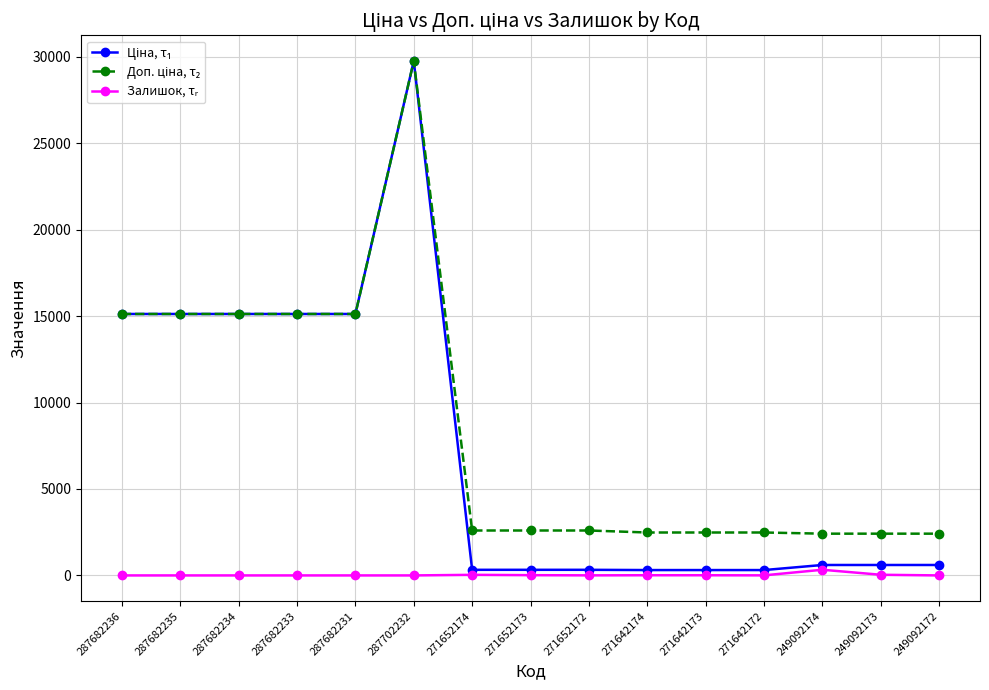

What is the difference between the highest and lowest values at 271652173?

2583.3